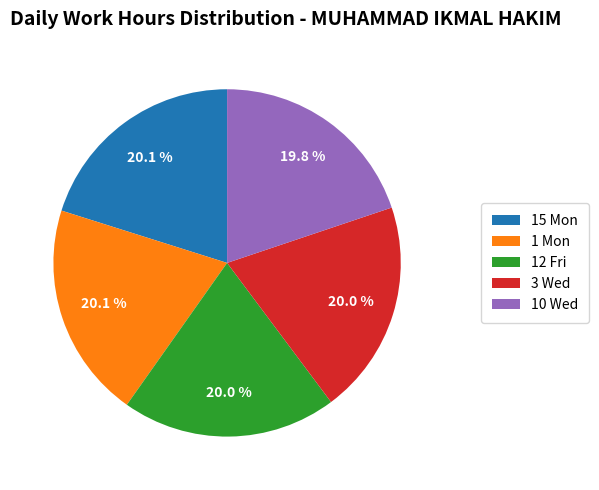

Is there a majority slice in this chart?

No